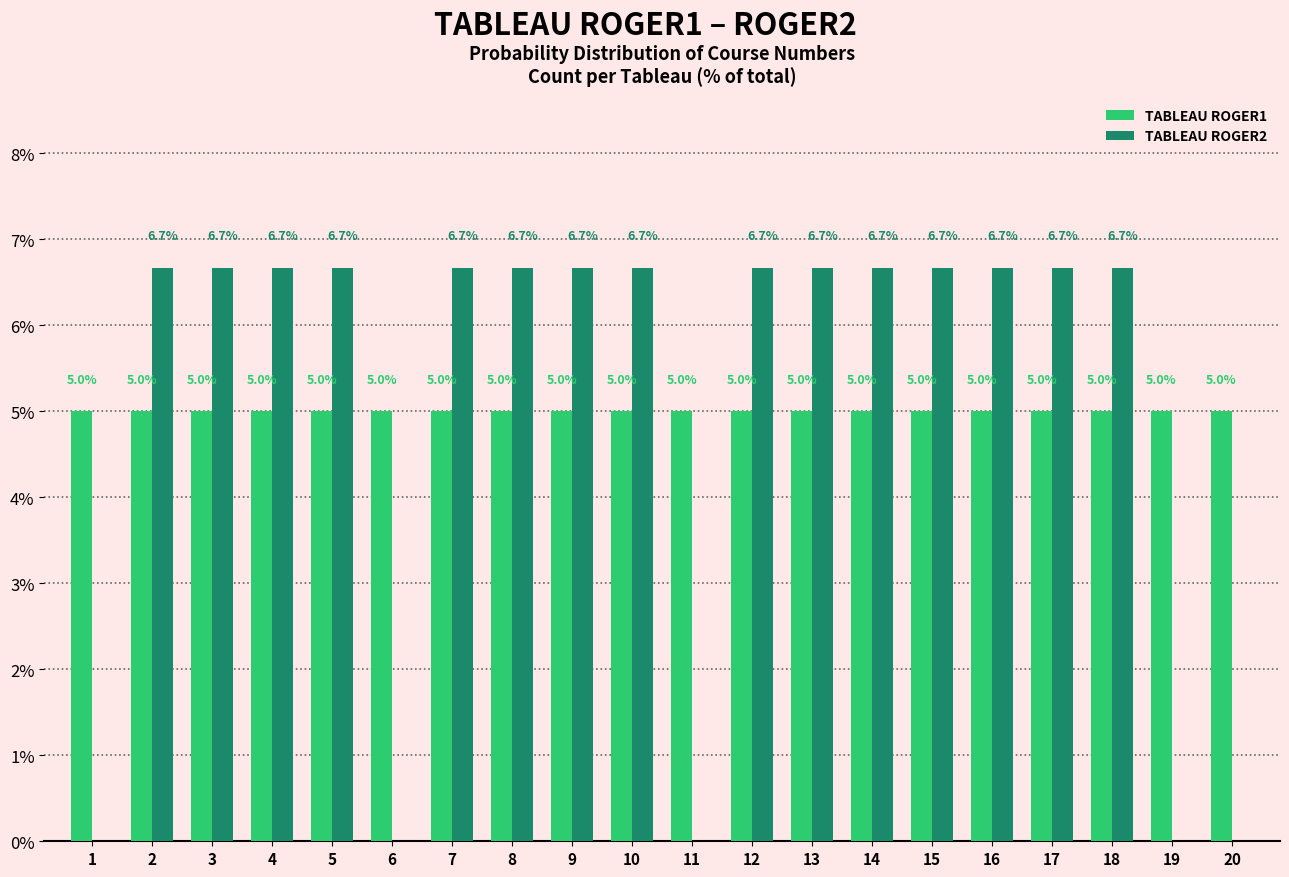

Reading right to left, what are all the values shown in this chart?

TABLEAU ROGER1: 5.0	5.0	5.0	5.0	5.0	5.0	5.0	5.0	5.0	5.0	5.0	5.0	5.0	5.0	5.0	5.0	5.0	5.0	5.0	5.0
TABLEAU ROGER2: 0.0	0.0	6.7	6.7	6.7	6.7	6.7	6.7	6.7	0.0	6.7	6.7	6.7	6.7	0.0	6.7	6.7	6.7	6.7	0.0